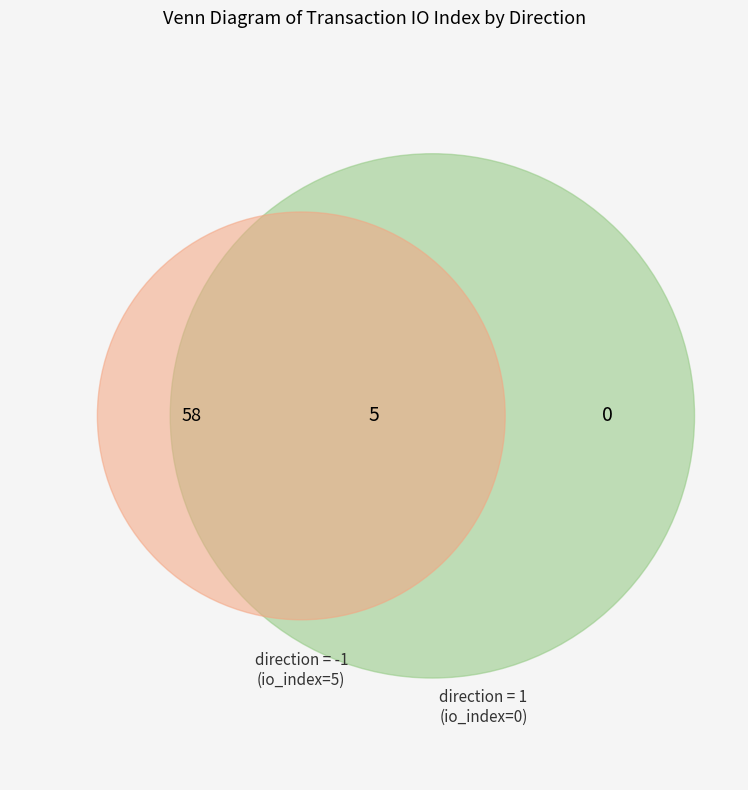

What is the total percentage of direction=1 (io_index=0) and direction=-1 (io_index=5)?

100.0%